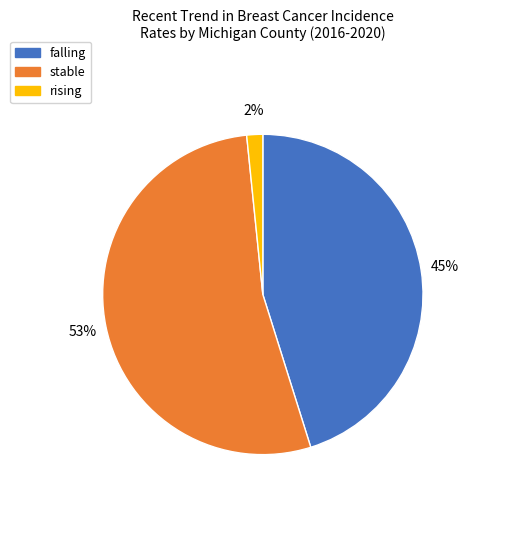

Is it true that falling is 45% of the pie?

True